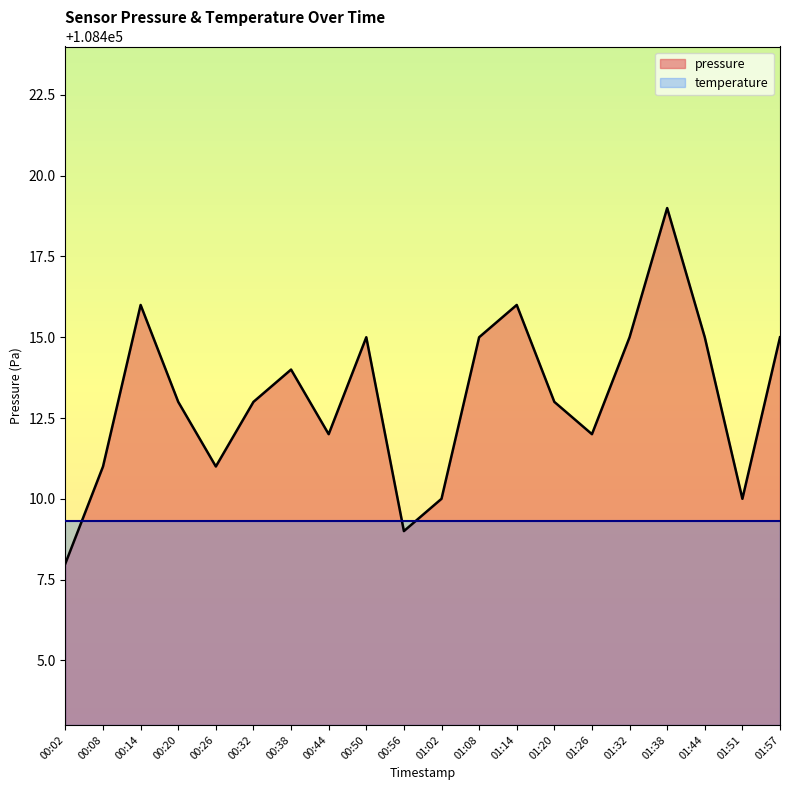

What position from the right is 01:20?

7